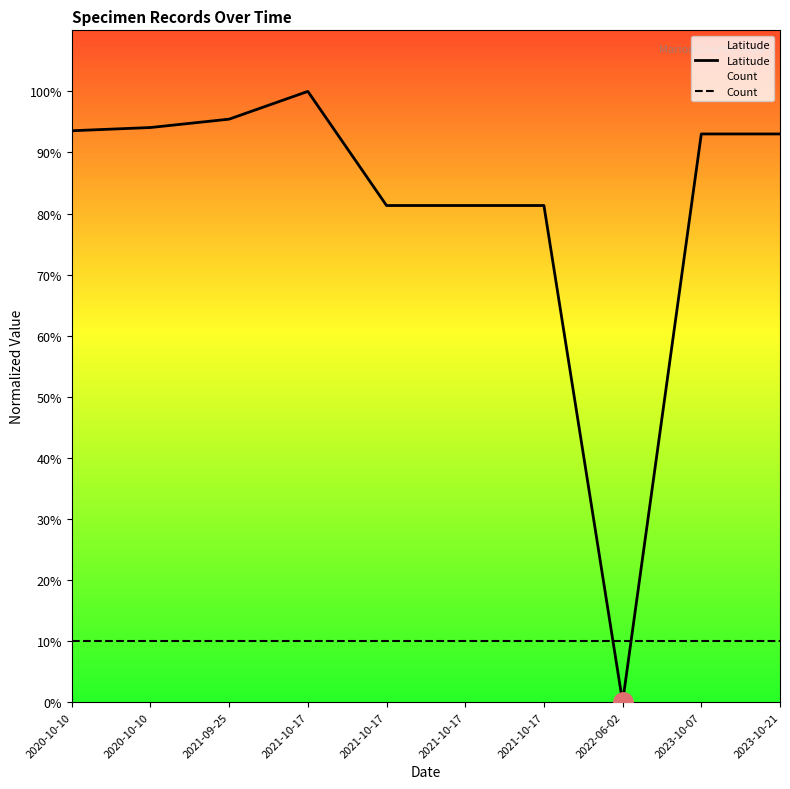

What is the label of the 7th point from the left?

2021-10-17